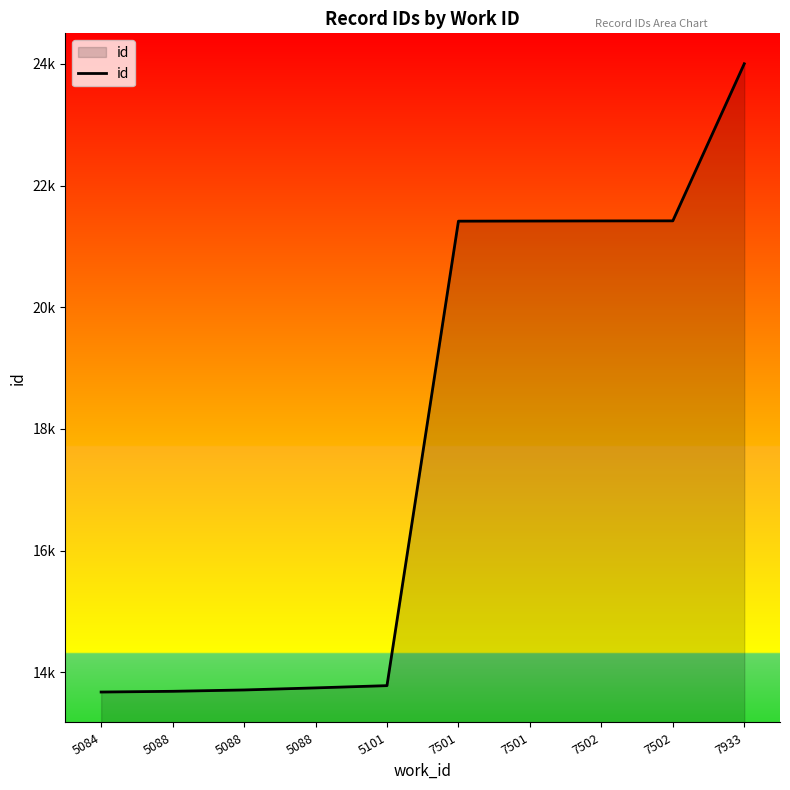

What is the difference between the values at 5088 and 7502?

7730